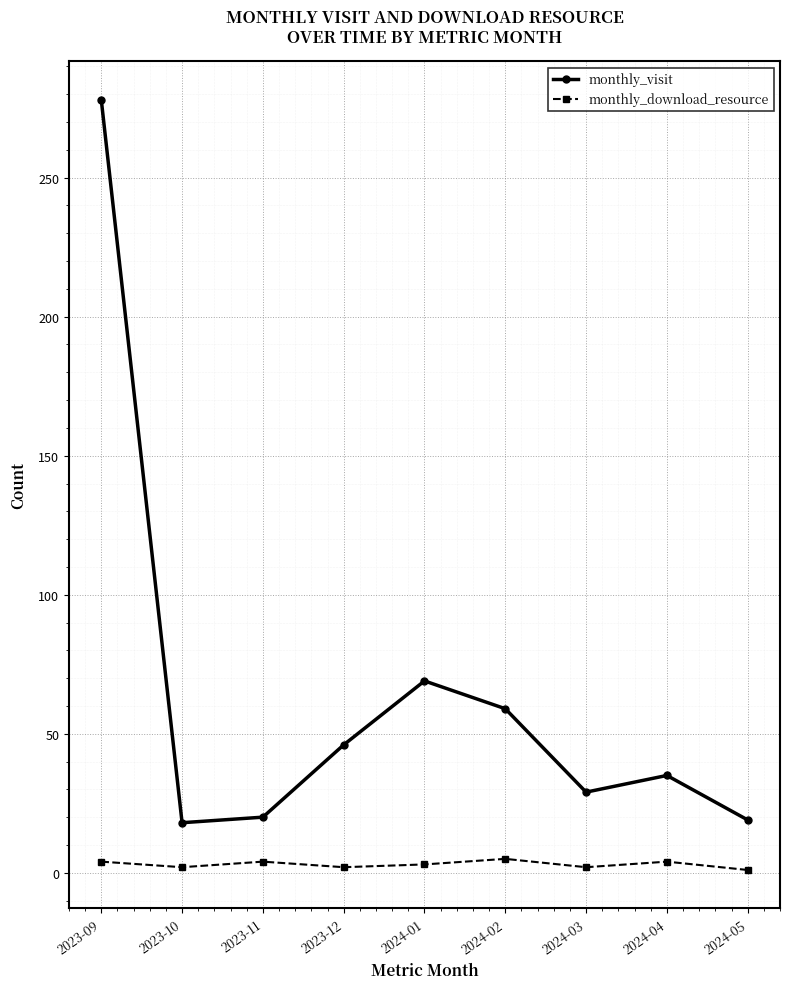

Which series has the largest total across all categories?

monthly_visit